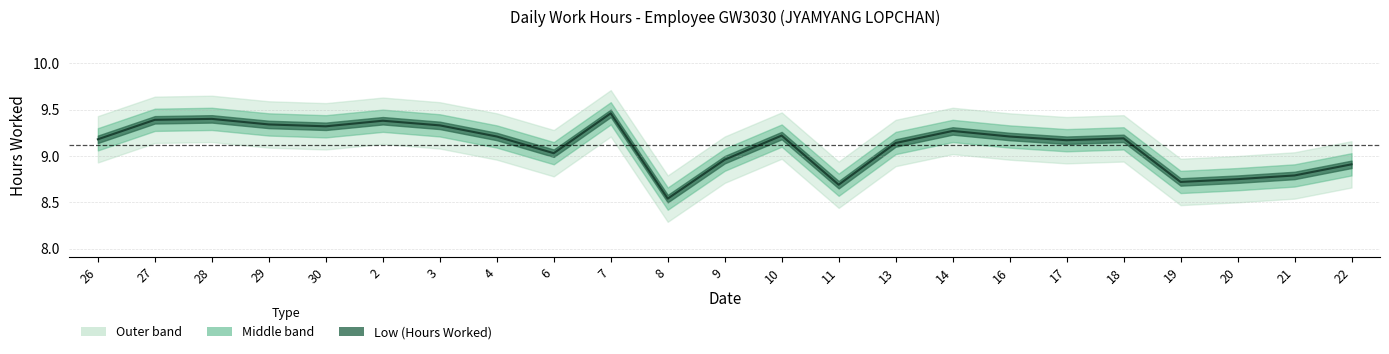

What is the difference between the maximum and minimum values?

0.9